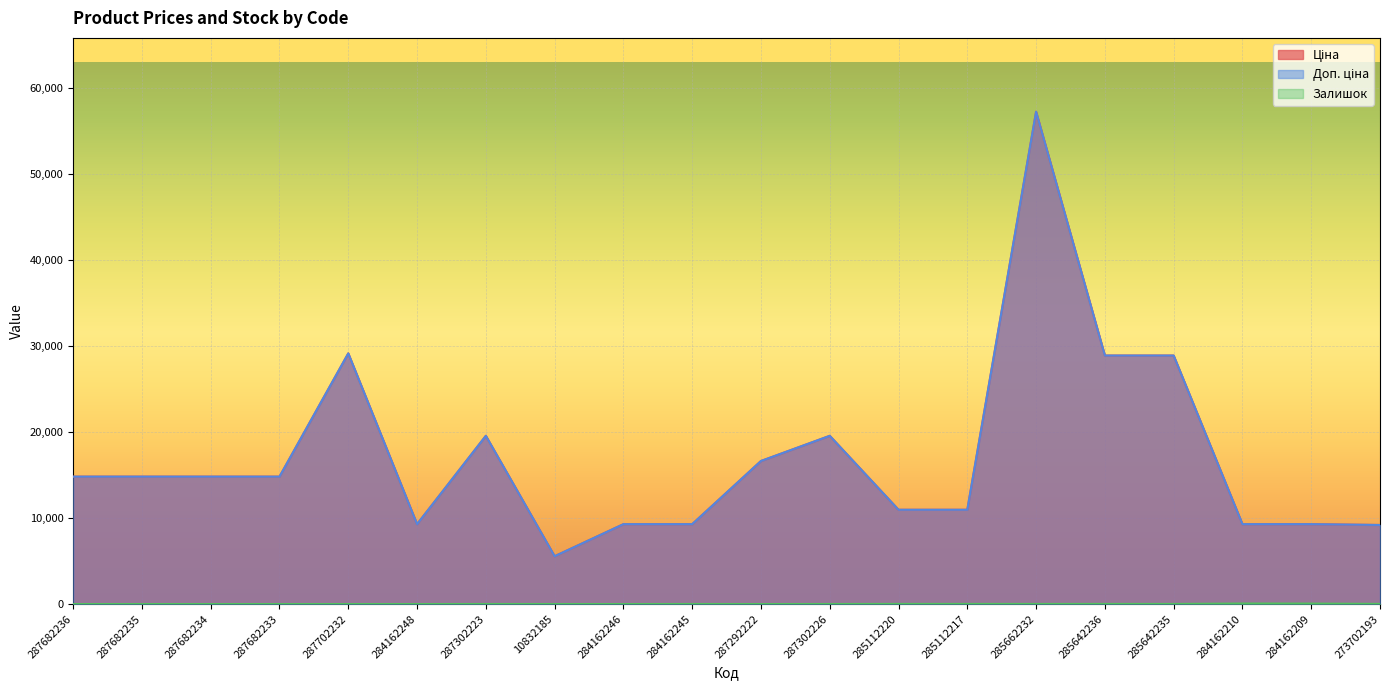

What is the highest value of the Ціна series?

57258.0